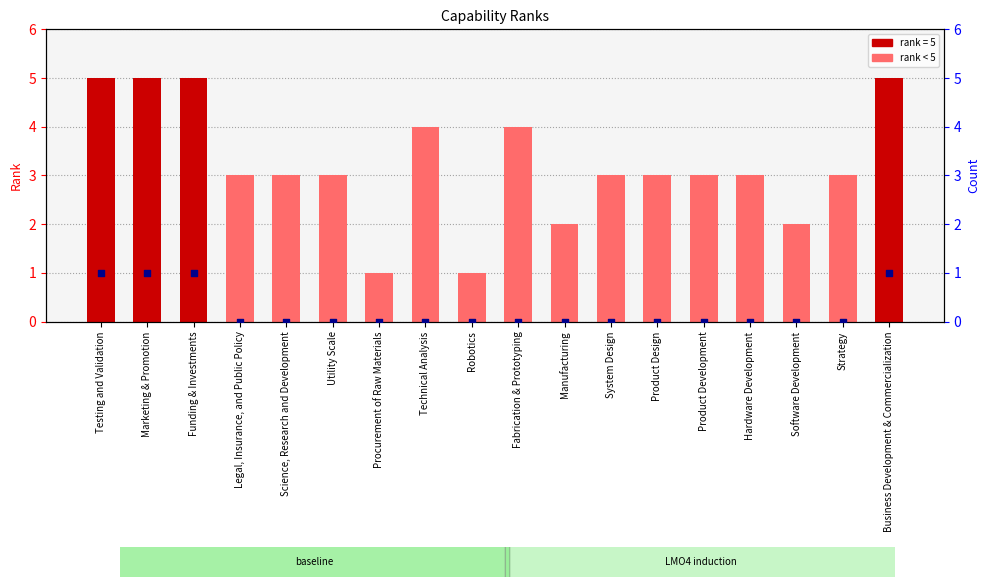

At which category is the sum across all series the highest?

Testing and Validation